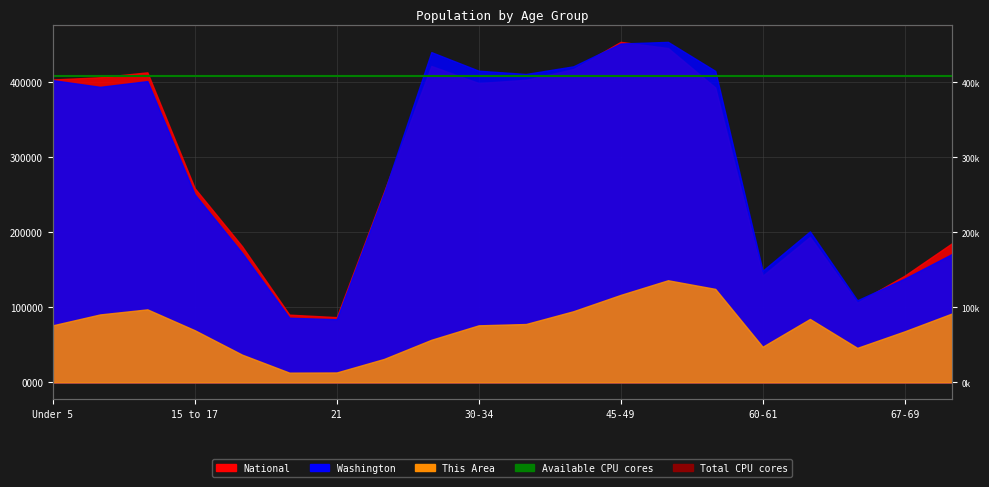

What value does the Total CPU cores series have at Under 5?

23844020.6